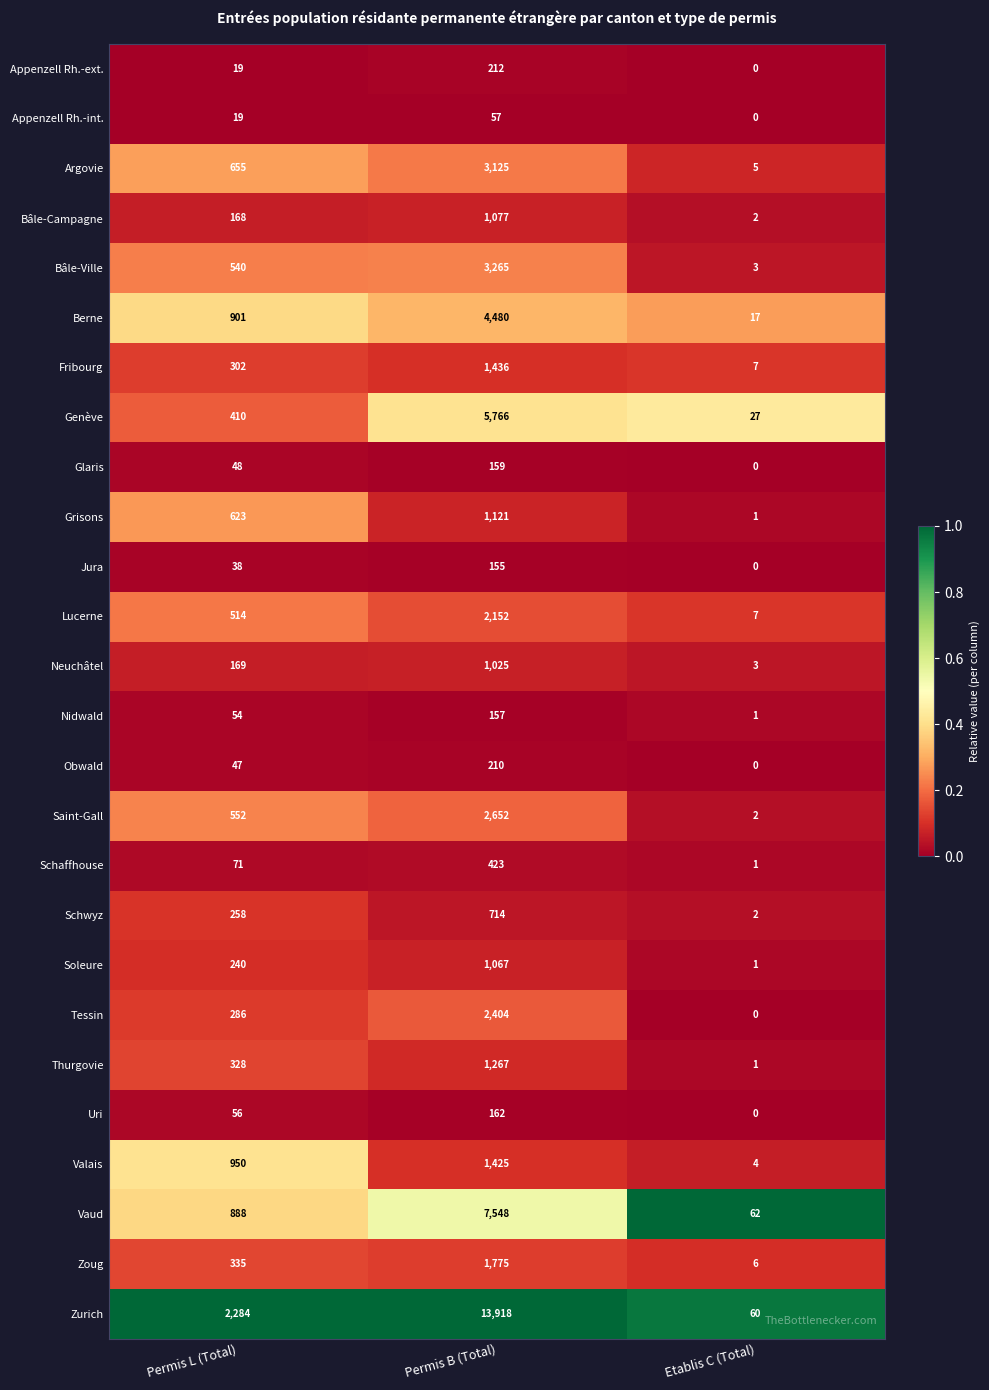

How many data points does each series have?

3